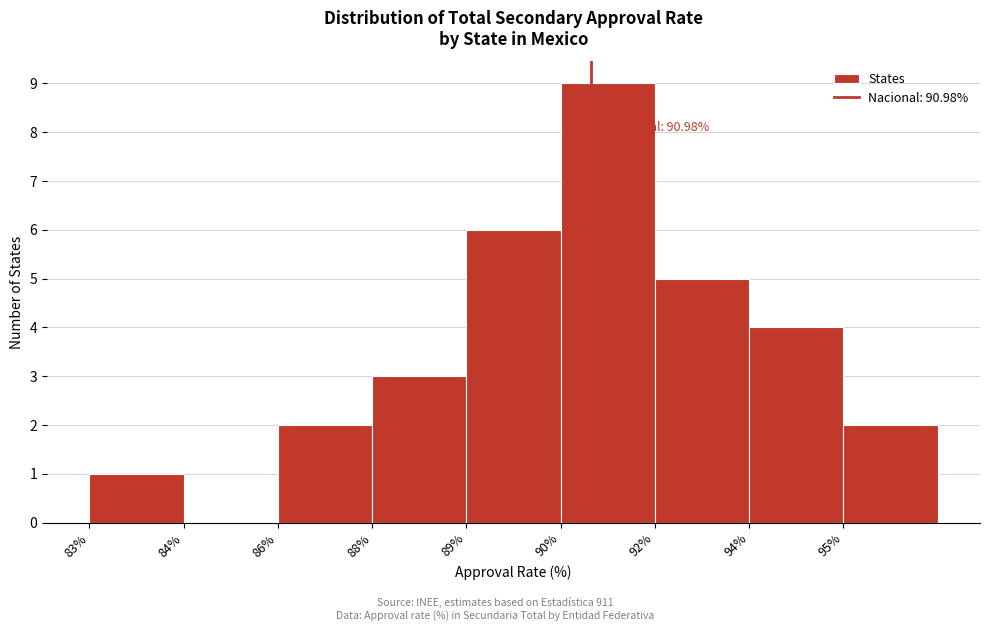

Reading left to right, list all the values displayed in this chart.

83%=1	84%=0	86%=2	88%=3	89%=6	90%=9	92%=5	94%=4	95%=2